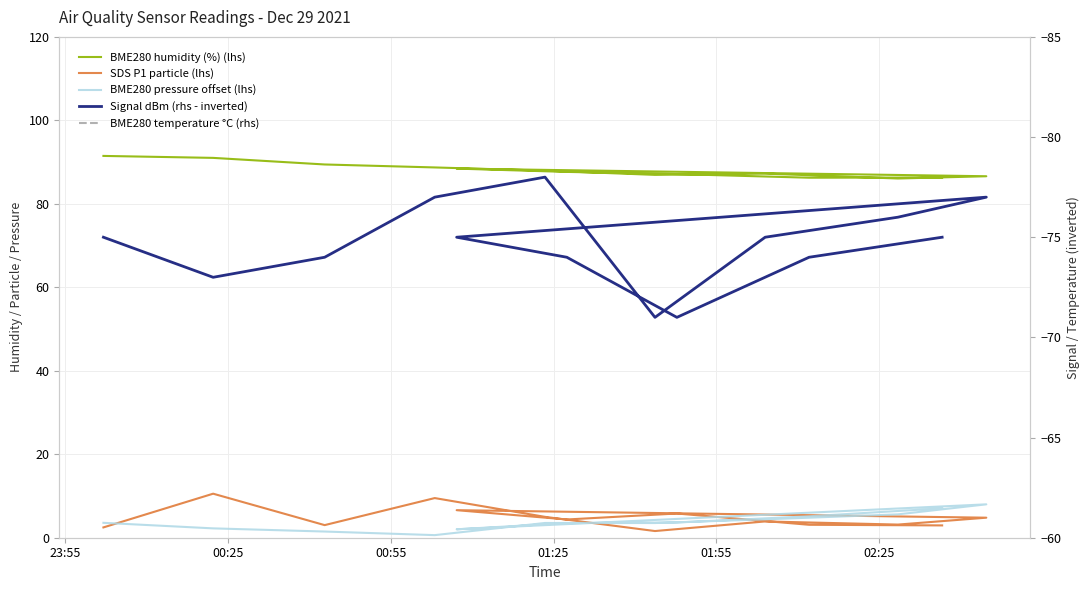

True or false: BME280 pressure offset (lhs) and Signal dBm (rhs - inverted) cross at least once.

False